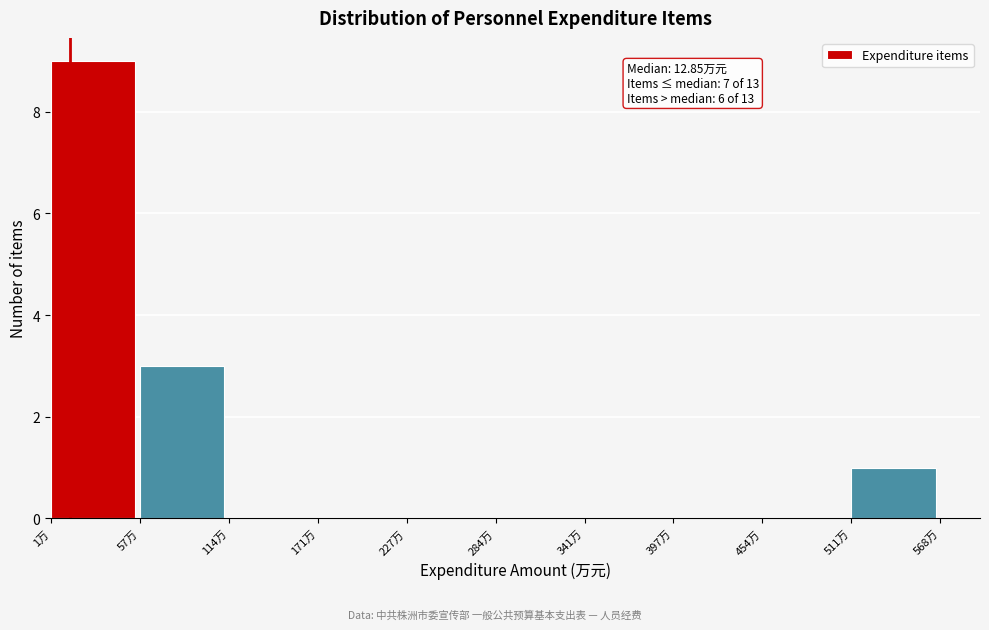

Over which range of the x-axis is the bar tallest?

0 to 60